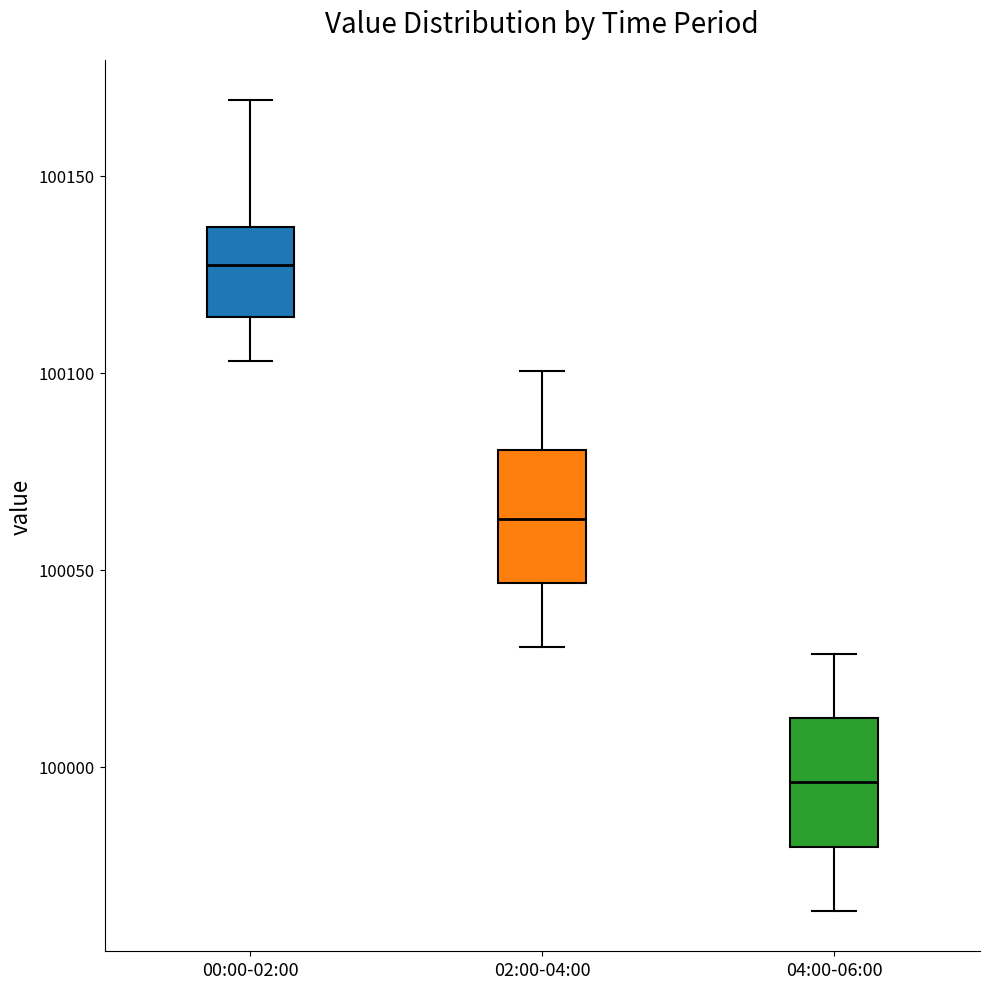

Reading left to right, transcribe this box plot: for each box, give where its median line is, the range the box spans, and where its two whiskers end, as read against the y-axis. The values are not printed on the chart, so give them approximately, as read against the axis.

00:00-02:00: median 100125, box 100115 to 100135, whiskers 100105 to 100170
02:00-04:00: median 100065, box 100045 to 100080, whiskers 100030 to 100100
04:00-06:00: median 99995, box 99980 to 100010, whiskers 99965 to 100030